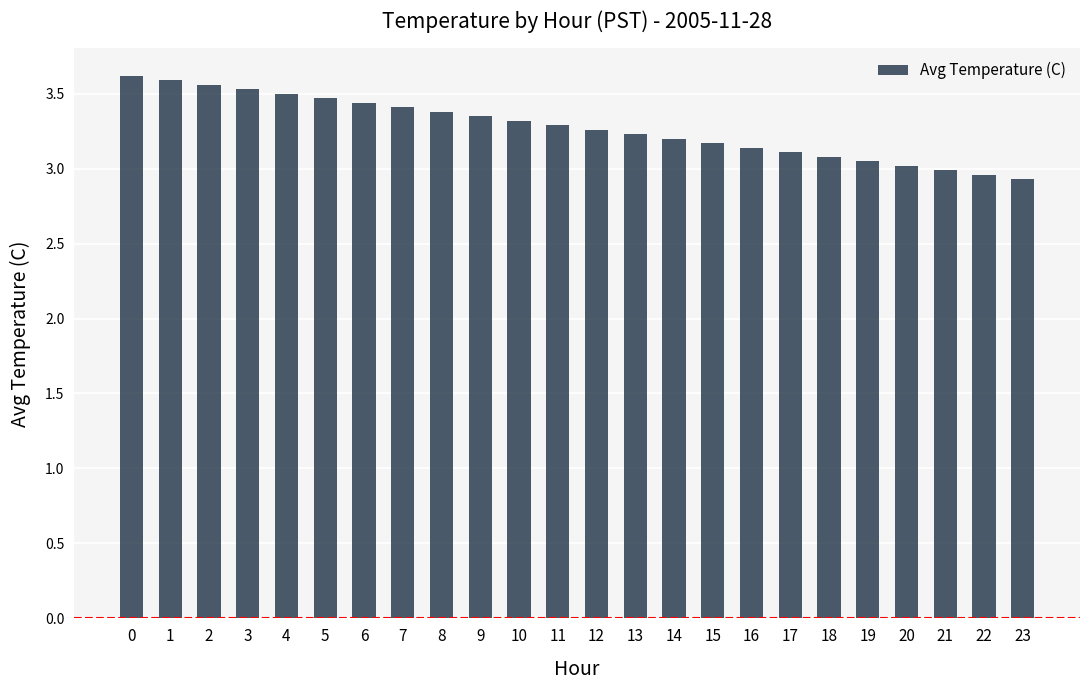

What is the value of the 16th bar from the left?

3.2